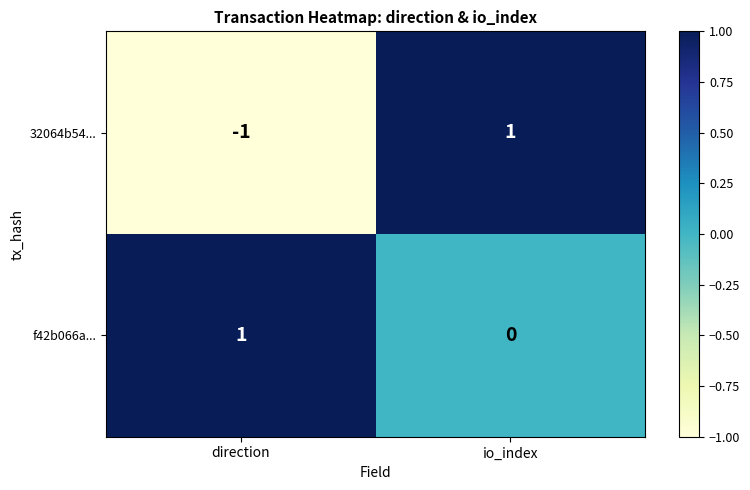

Reading left to right, extract all data points from this chart.

32064b54...: -1	1
f42b066a...: 1	0